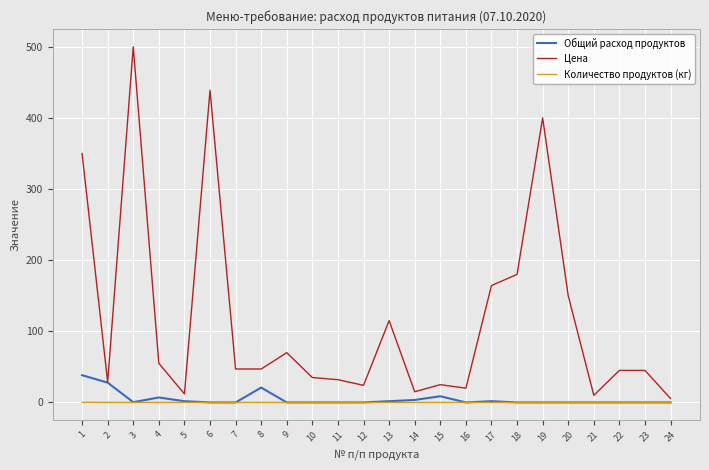

What is the spread (max minus min) of values at 5?

12.0